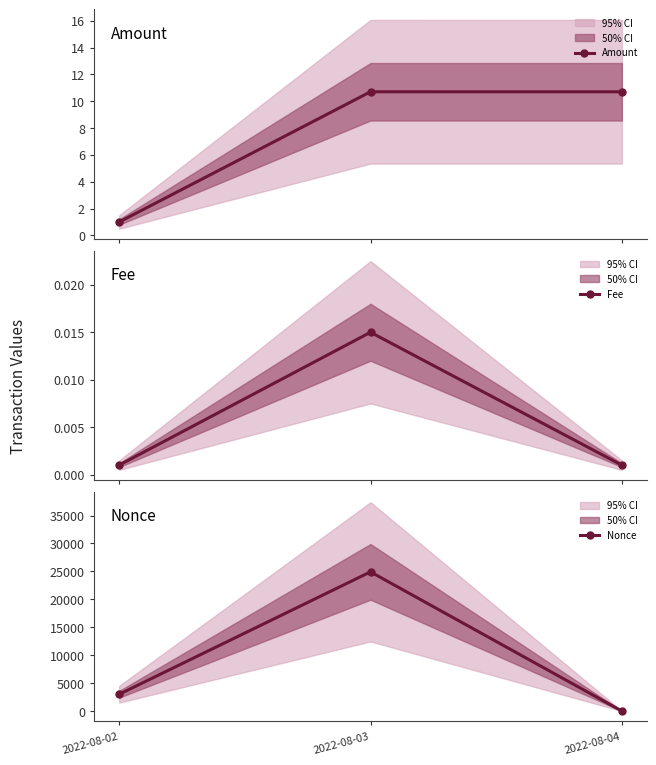

What are all the series names shown in the legend?

Amount, Fee, Nonce